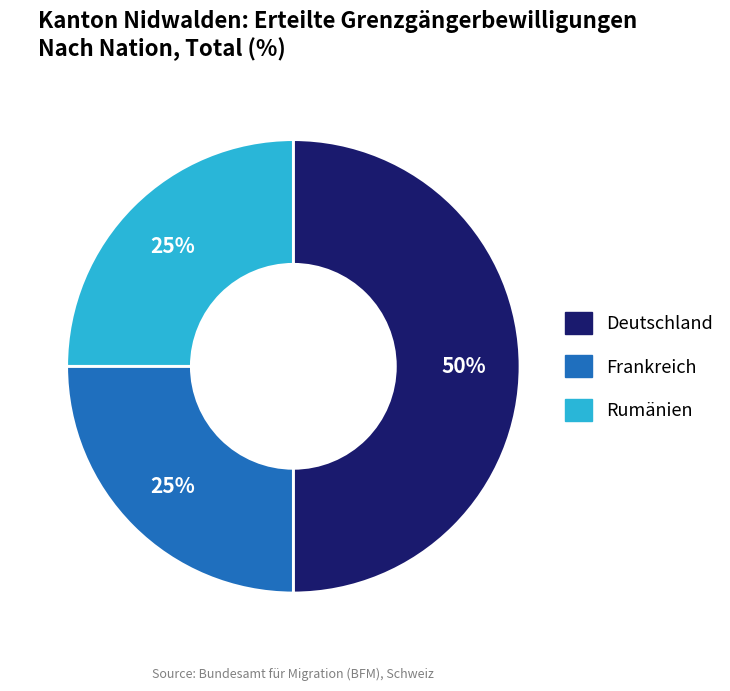

To the nearest percent, what percentage of the pie is Frankreich?

25%